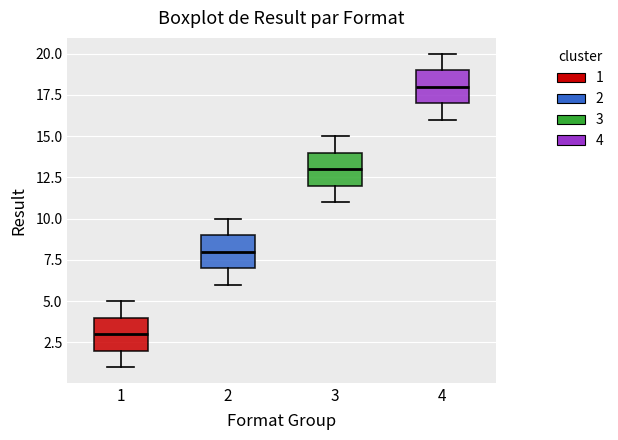

Which box's median line is the highest?

4